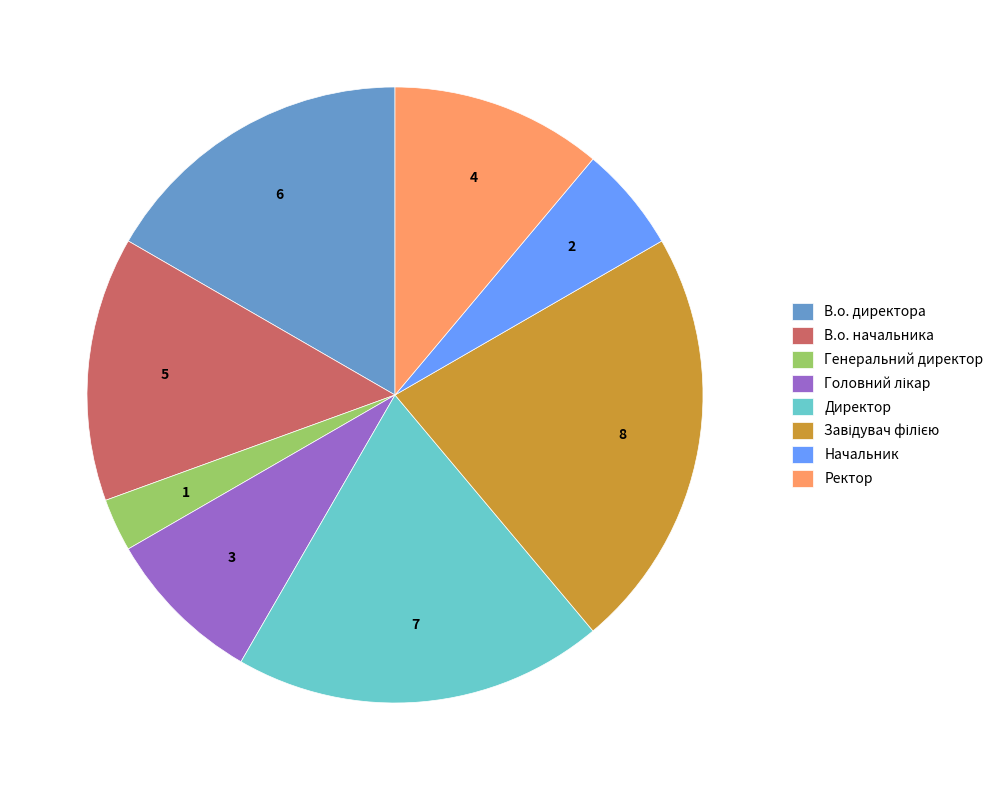

Combined, do В.о. директора and В.о. начальника account for over 50%?

No